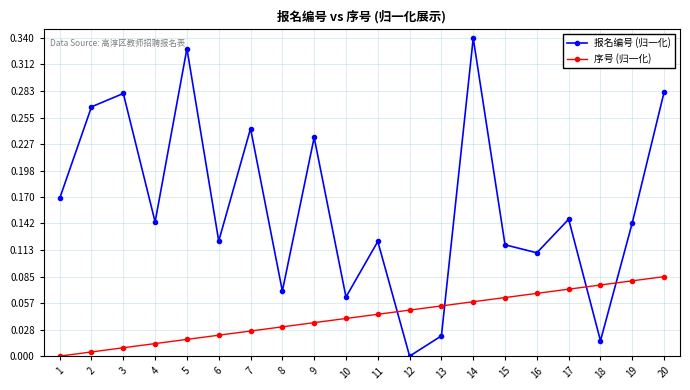

True or false: 序号 (归一化) has a value of 0.0 at 5.

True